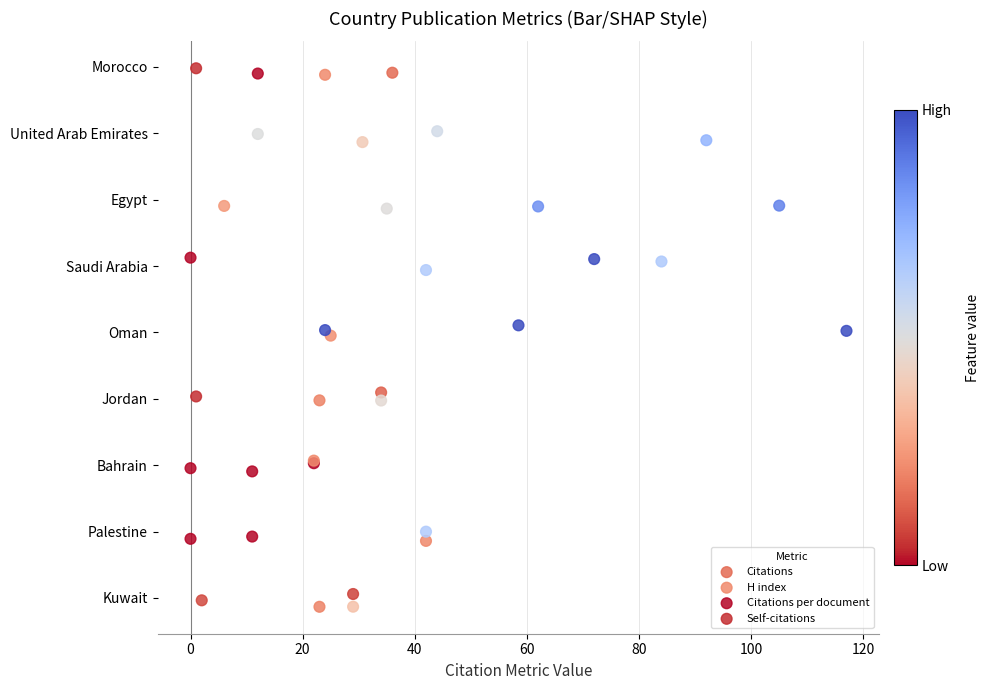

What are all the series names shown in the legend?

Citations, H index, Citations per document, Self-citations